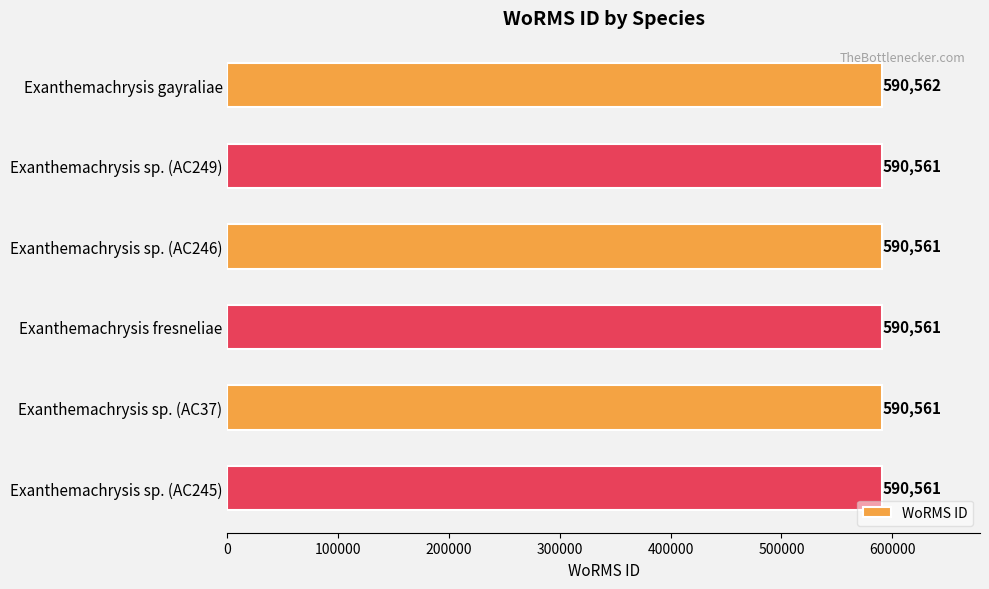

What is the label of the 3rd bar from the top?

Exanthemachrysis sp. (AC246)